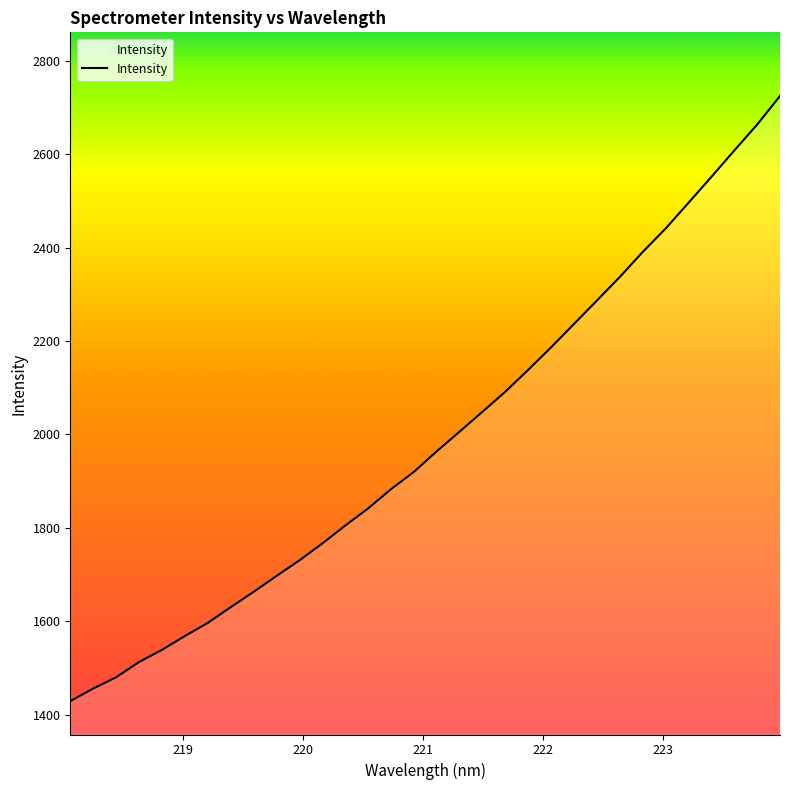

What is the maximum value shown in the chart?

2724.8